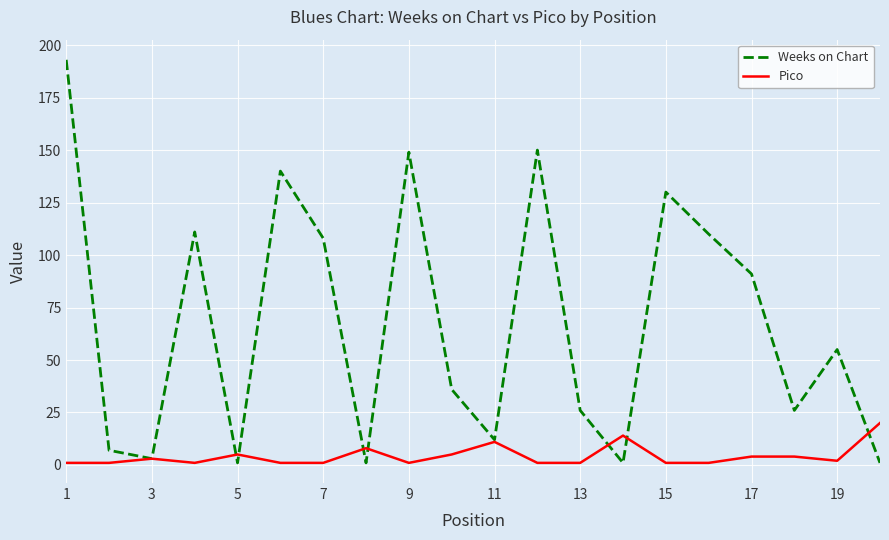

How many values in the Weeks on Chart series are below 55?

10